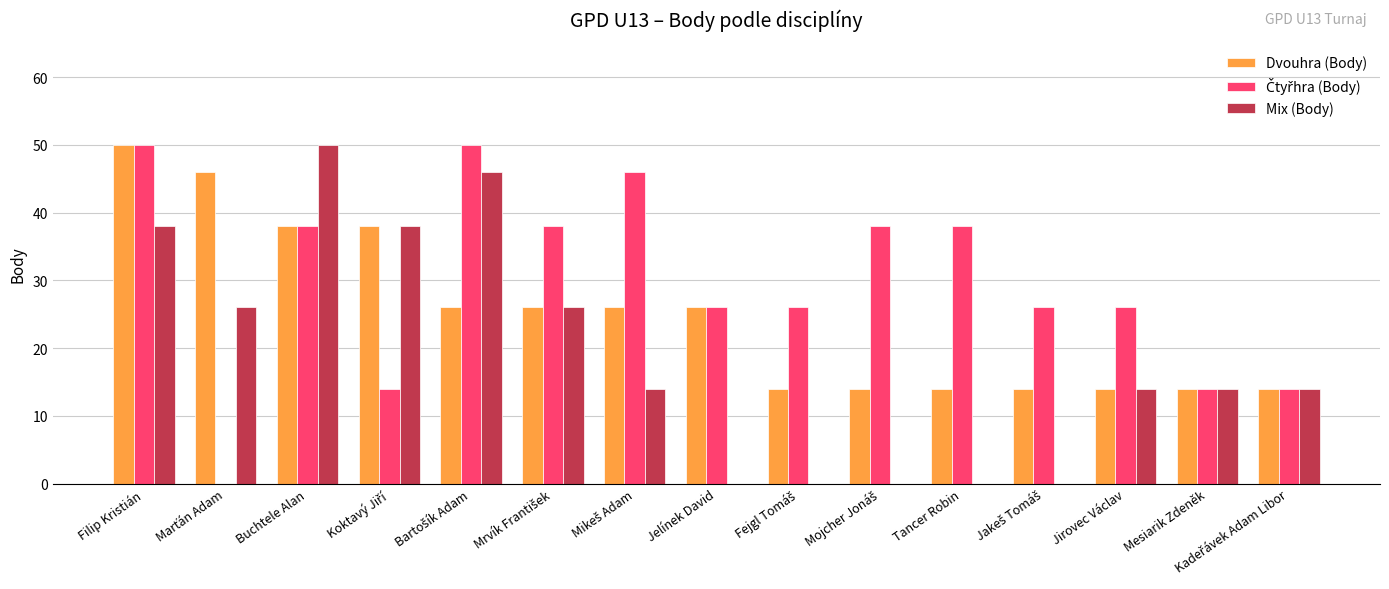

What is the sum of all Mix (Body) values?

280